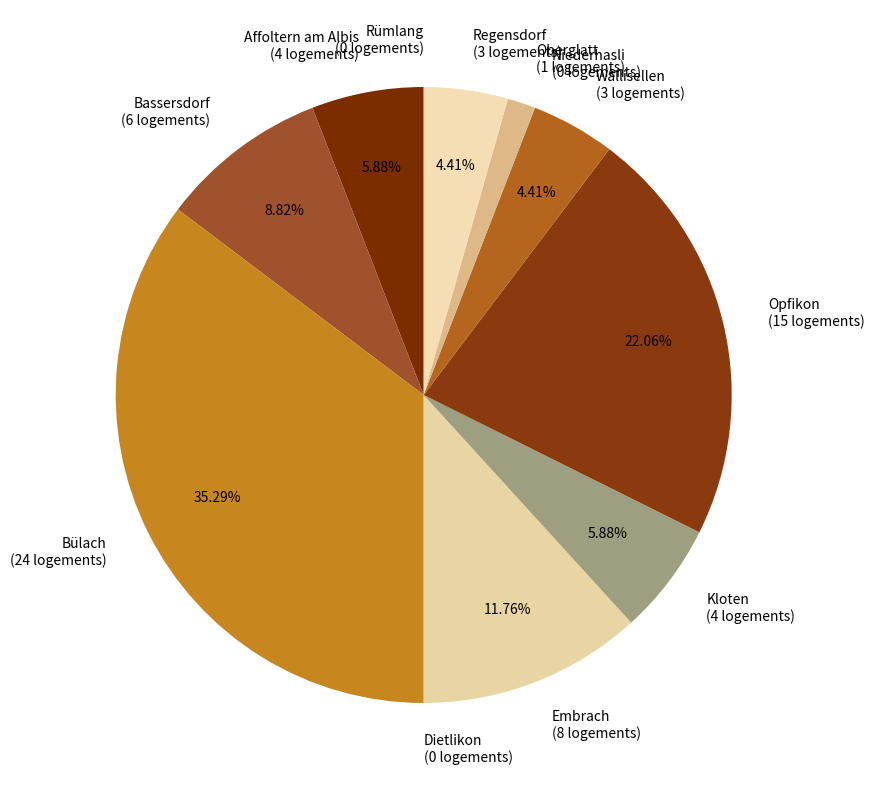

The Wallisellen slice represents 13% of the pie. True or false?

False